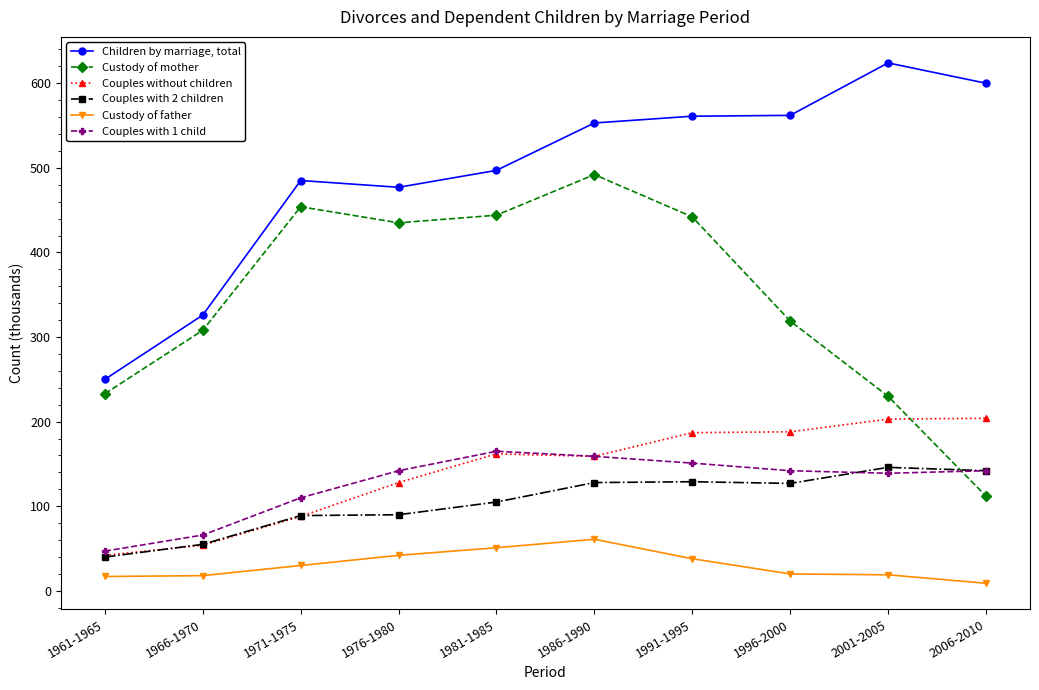

Is the value of Couples with 2 children at 1966-1970 greater than the value of Custody of mother at 1966-1970?

No